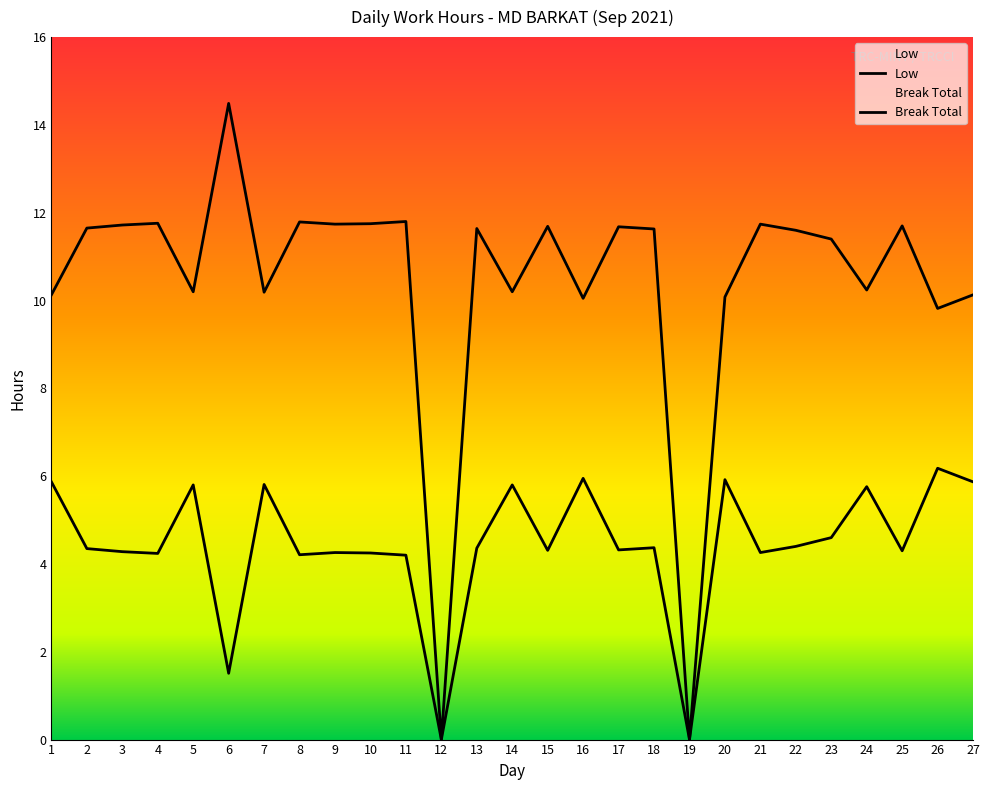

Rank the categories by value from highest to lowest.

6, 11, 8, 4, 10, 9, 21, 3, 25, 15, 17, 2, 13, 18, 22, 23, 24, 5, 14, 7, 1, 27, 20, 16, 26, 12, 19